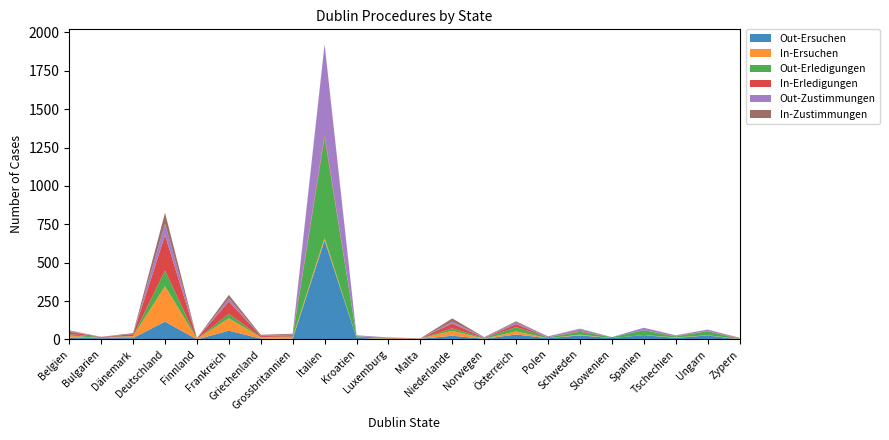

Reading left to right, list all the values displayed in this chart.

Out-Ersuchen: 11	8	9	116	0	57	5	4	645	11	1	4	24	4	32	8	26	9	28	10	26	0
In-Ersuchen: 14	1	12	231	3	81	8	9	17	0	4	1	32	1	20	0	5	0	0	3	1	3
Out-Erledigungen: 10	6	1	102	0	28	3	6	653	10	2	0	16	4	28	6	19	6	32	6	26	1
In-Erledigungen: 14	1	12	230	3	81	8	9	16	0	4	1	32	1	20	0	5	0	0	3	1	3
Out-Zustimmungen: 6	1	1	75	0	19	0	4	588	6	1	0	11	4	11	6	12	0	16	4	10	1
In-Zustimmungen: 4	0	6	71	2	24	6	5	5	0	1	1	22	1	7	0	3	0	0	1	0	3